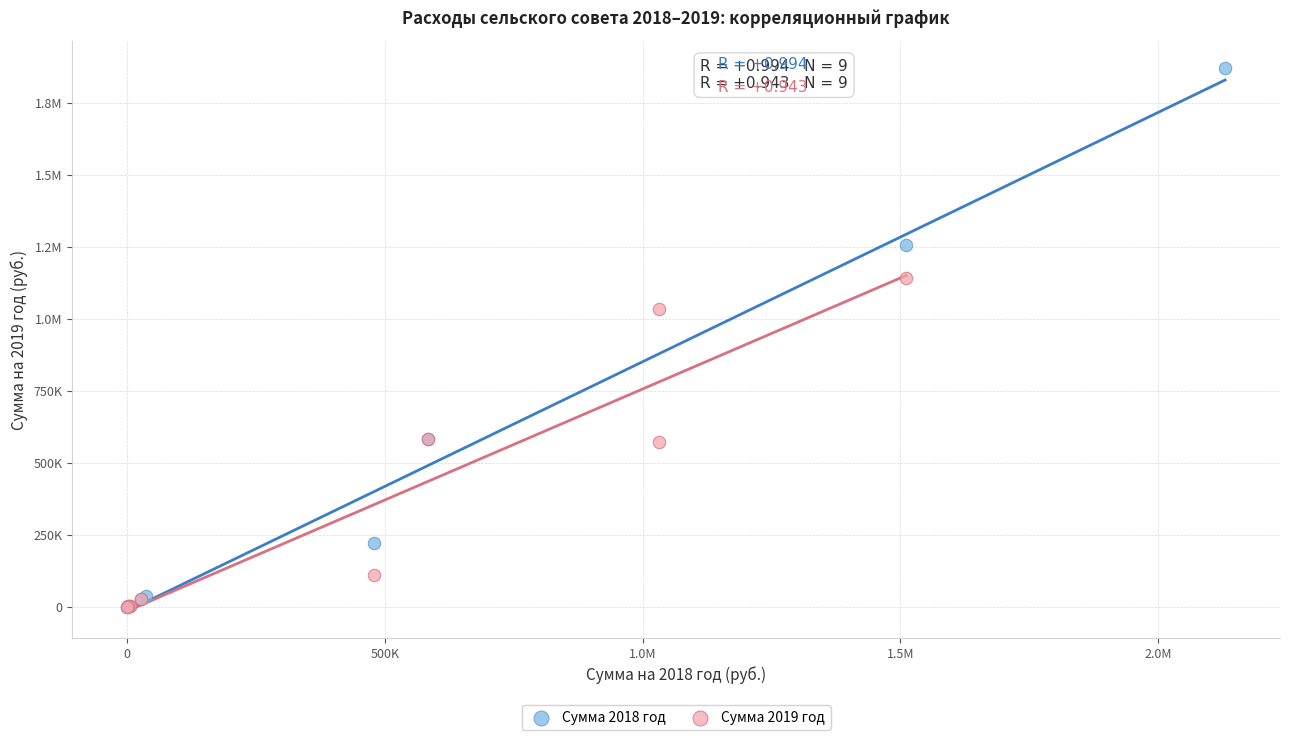

What are all the series names shown in the legend?

Сумма 2018 год, Сумма 2019 год